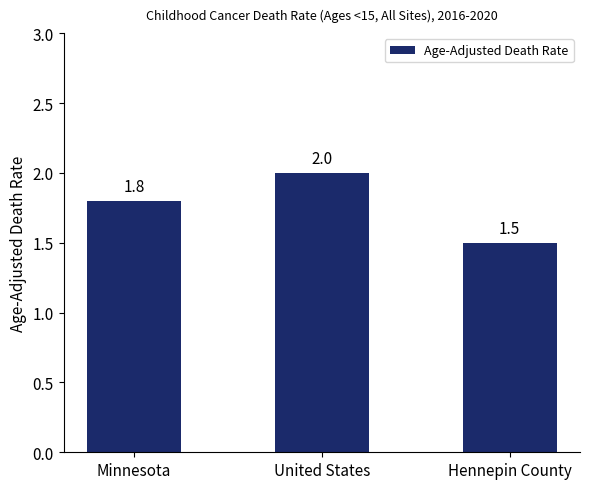

What position from the right is Hennepin County?

1